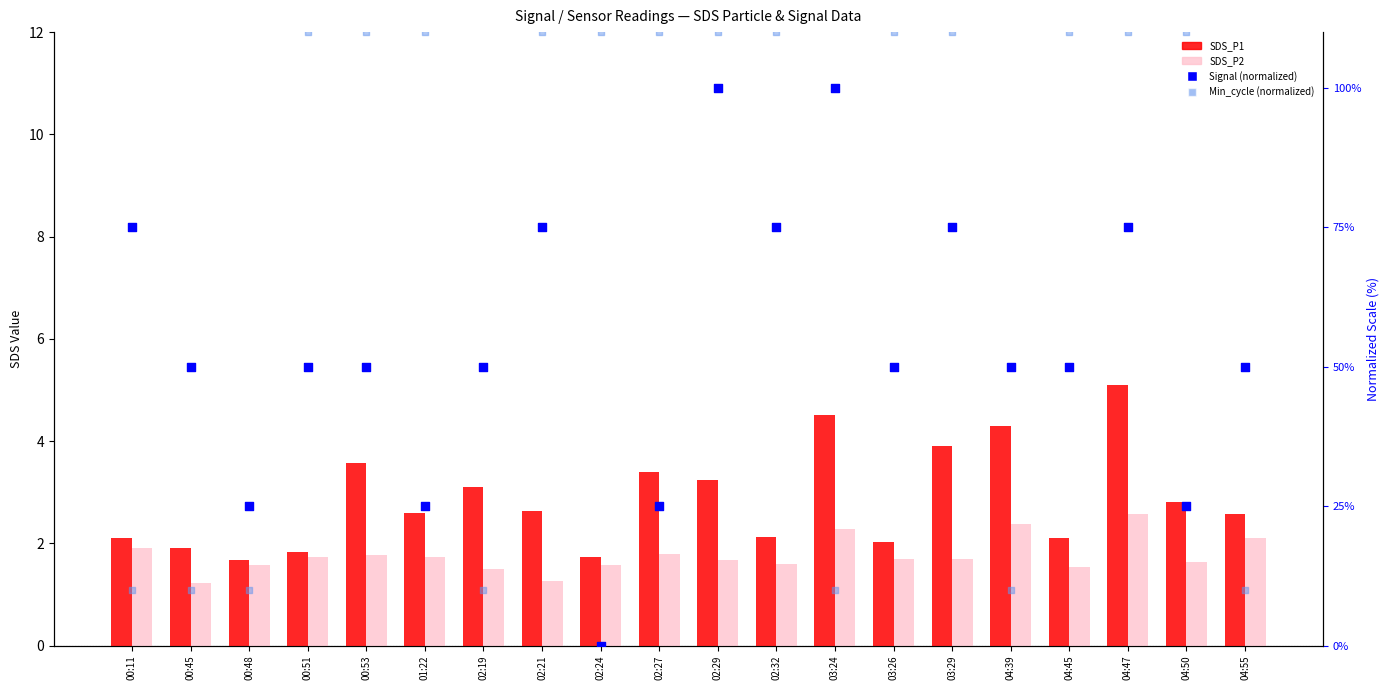

Which series contains the lowest Y value?

Signal (normalized)